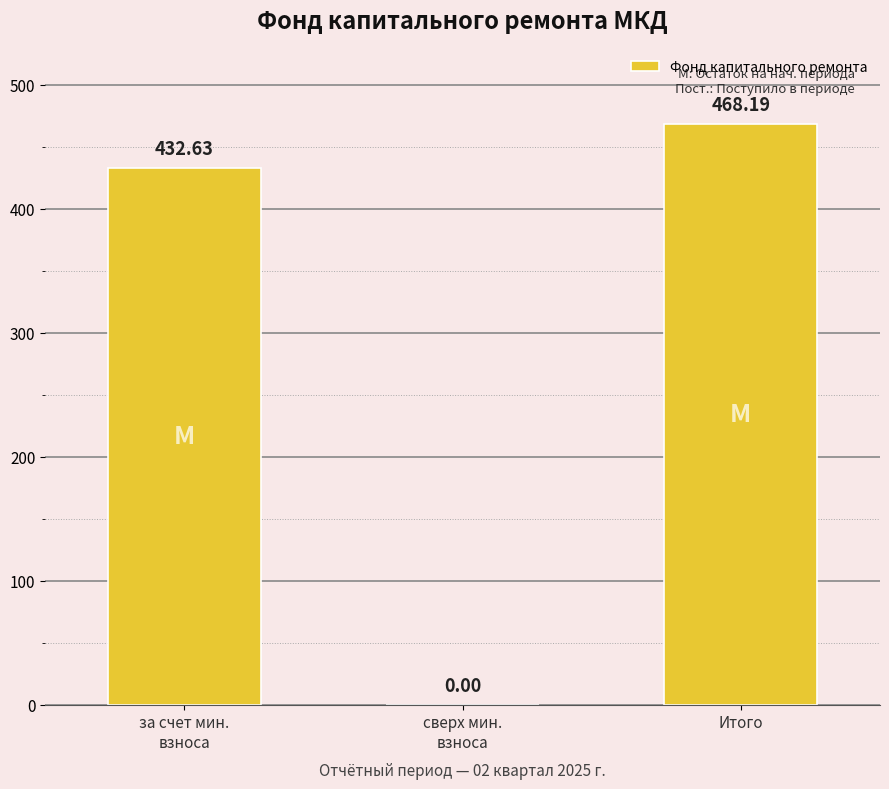

What is the sum of all values?

900.8